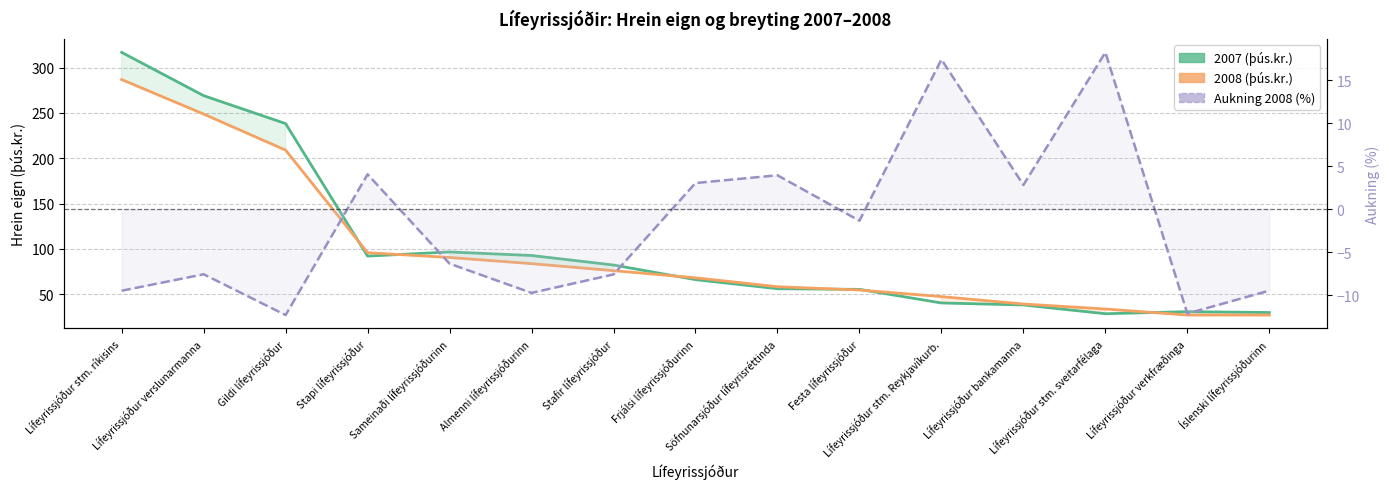

What is the approximate value of 2008 (þús.kr.) at Lífeyrissjóður bankamanna?

39.1